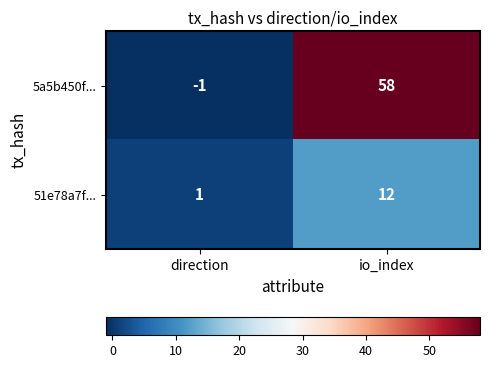

Read the 51e78a7f... value at io_index, to the nearest 5.

10